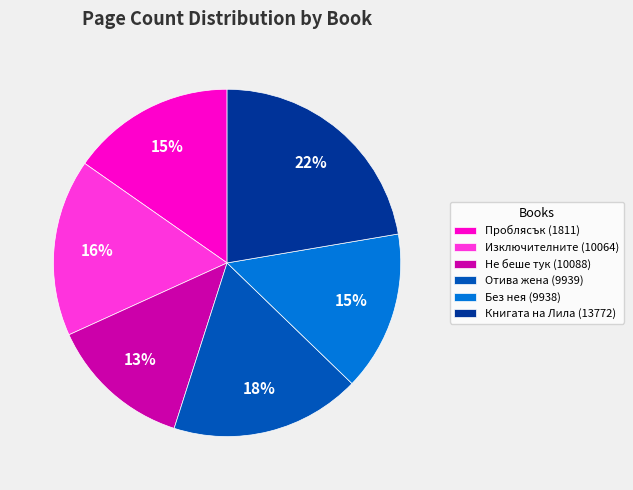

Is the sum of Книгата на Лила (13772) and Изключителните (10064) greater than half?

No